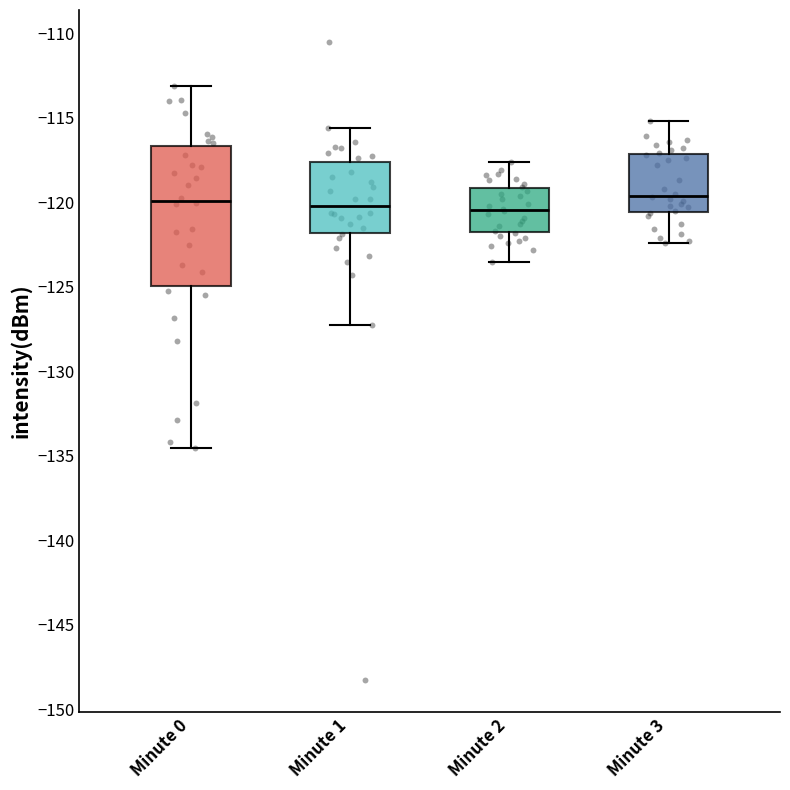

Reading left to right, transcribe this box plot: for each box, give where its median line is, the range the box spans, and where its two whiskers end, as read against the y-axis. The values are not printed on the chart, so give them approximately, as read against the axis.

Minute 0: median -120.0, box -125.0 to -116.5, whiskers -134.5 to -113.0
Minute 1: median -120.0, box -122.0 to -117.5, whiskers -127.5 to -115.5
Minute 2: median -120.5, box -122.0 to -119.0, whiskers -123.5 to -117.5
Minute 3: median -119.5, box -120.5 to -117.0, whiskers -122.5 to -115.0